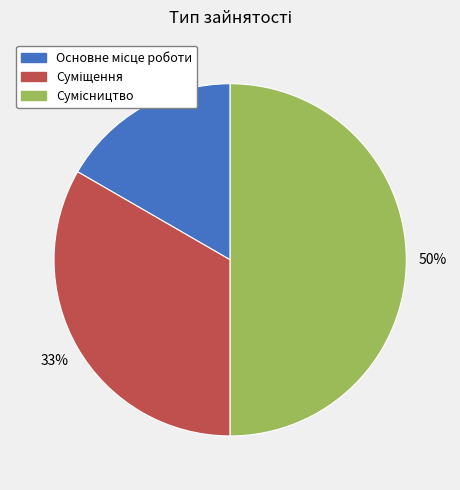

To the nearest percent, what is the difference between the largest and smallest slice percentages?

33%